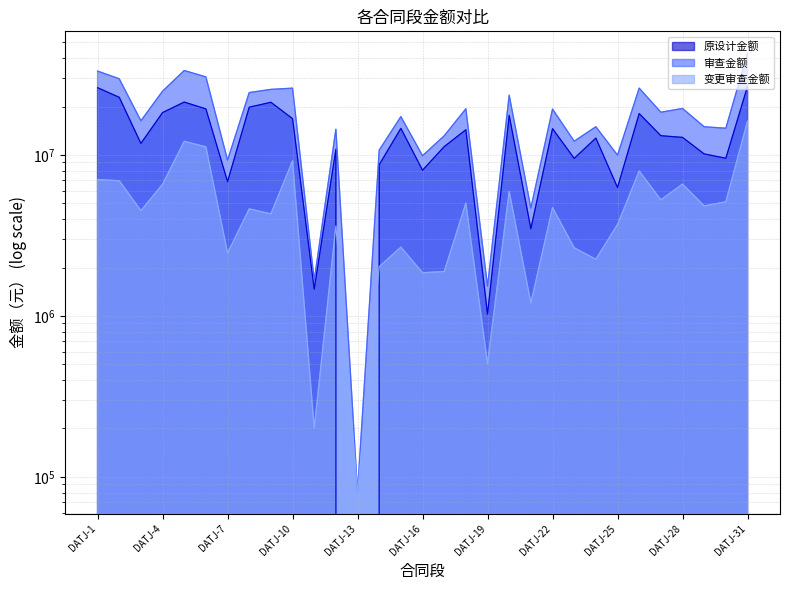

Reading left to right, what are all the values shown in this chart?

原设计金额: 26186786	22834404	11805574	18344863	21326703	19337190	6837863	19809286	21260520	16818334	1468015	10842496	0	8704349	14640686	8045253	11274575	14352211	1026715	17605140	3481109	14582789	9530144	12738165	6282102	18080953	13183878	12867661	10153947	9548335	26661163
审查金额: 33230988	29755293	16316145	24926399	33497386	30572868	9297560	24436428	25570096	26020822	1668438	14465584	80900	10727814	17318749	9901908	13163630	19377354	1532524	23542473	4684737	19298553	12181891	14989988	9983025	26035720	18445235	19462294	14981479	14671046	42866665
变更审查金额: 7044202	6920889	4510571	6581536	12170683	11235678	2459697	4627142	4309576	9202488	200423	3623088	80900	2023465	2678063	1856655	1889055	5025143	505809	5937333	1203628	4715764	2651747	2251823	3700923	7954767	5261357	6594633	4827532	5122711	16205502